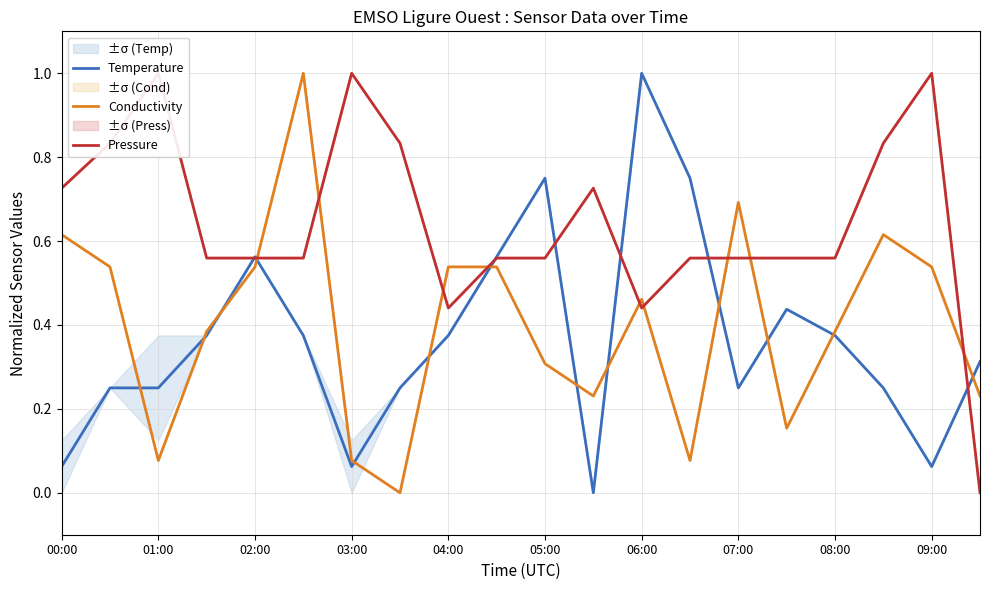

True or false: Pressure has a value of 1.3 at 17.

False